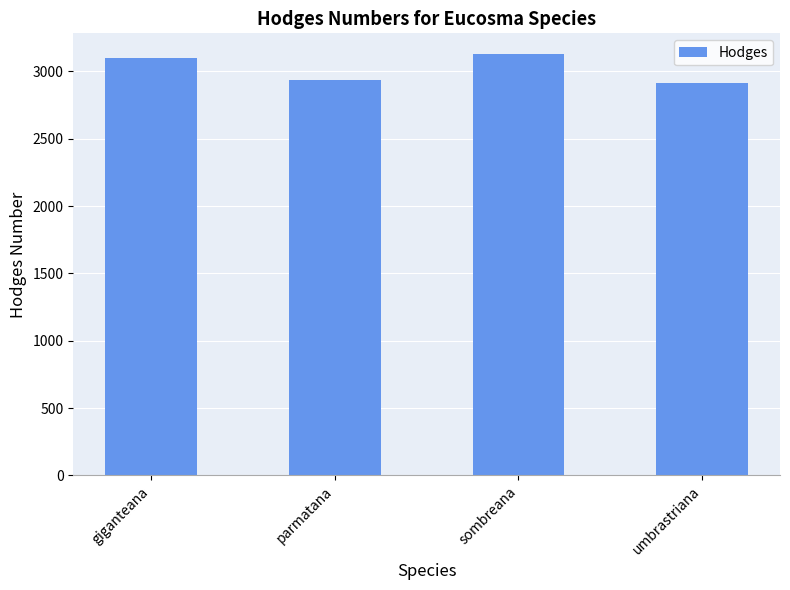

Does the chart contain any negative values?

No